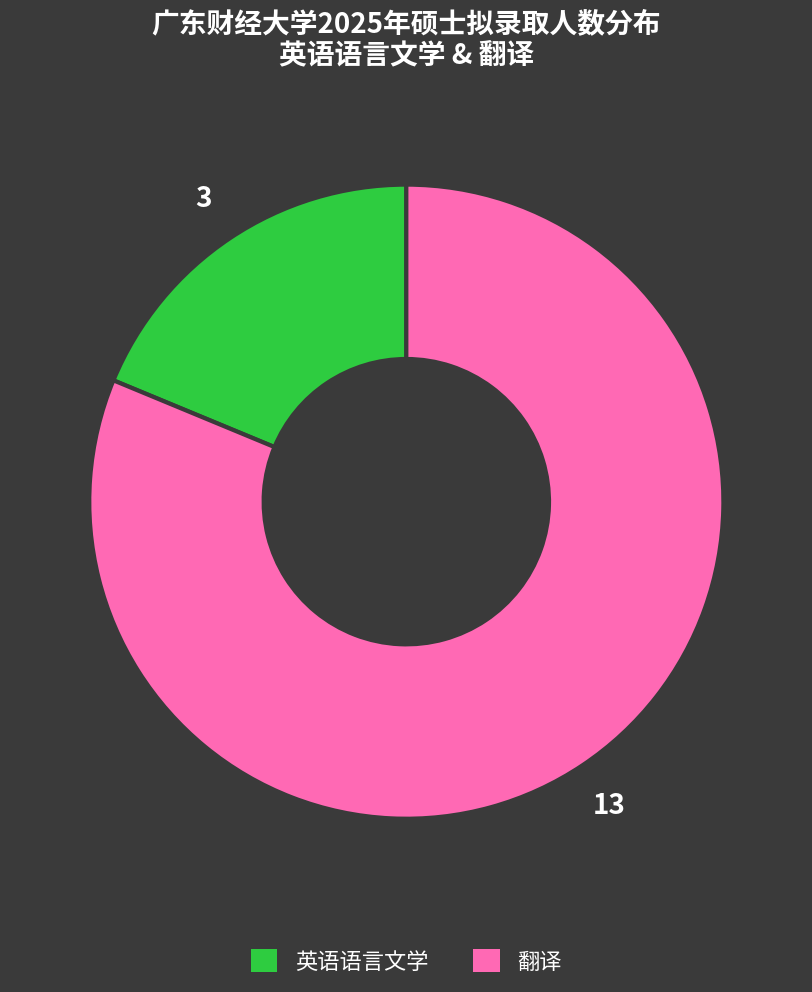

Which category has the biggest portion of the pie?

翻译